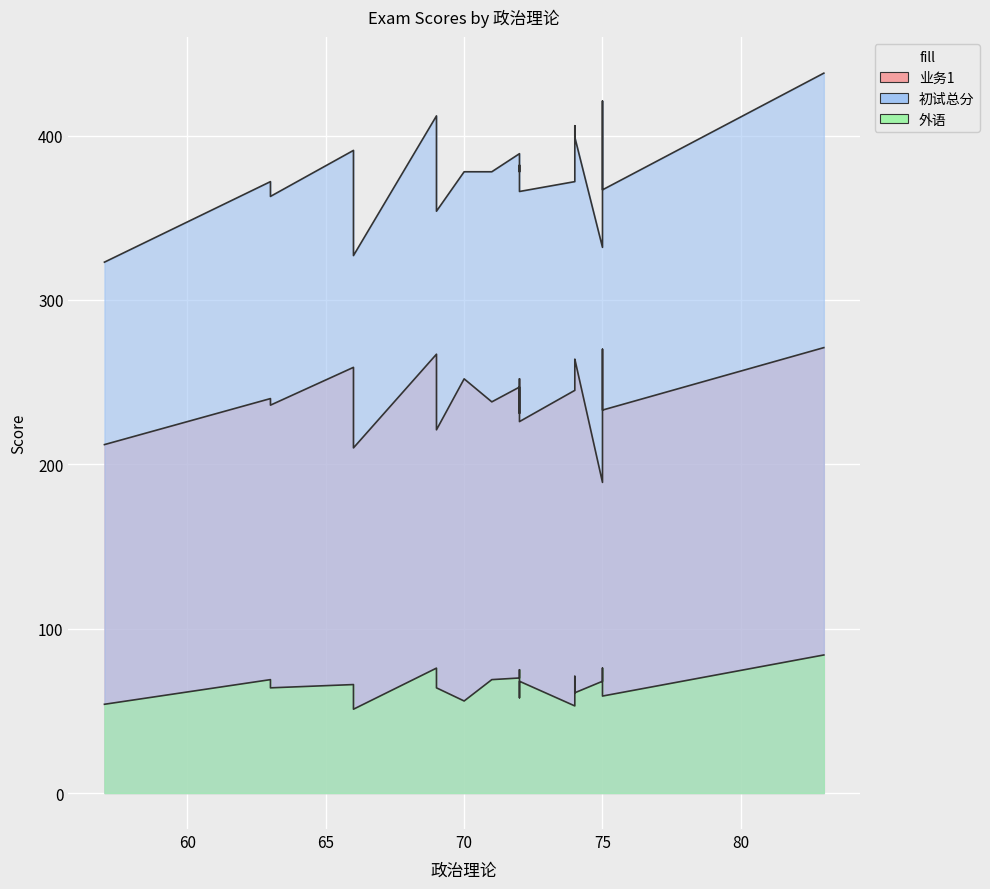

What are all the series names shown in the legend?

业务1, 初试总分, 外语